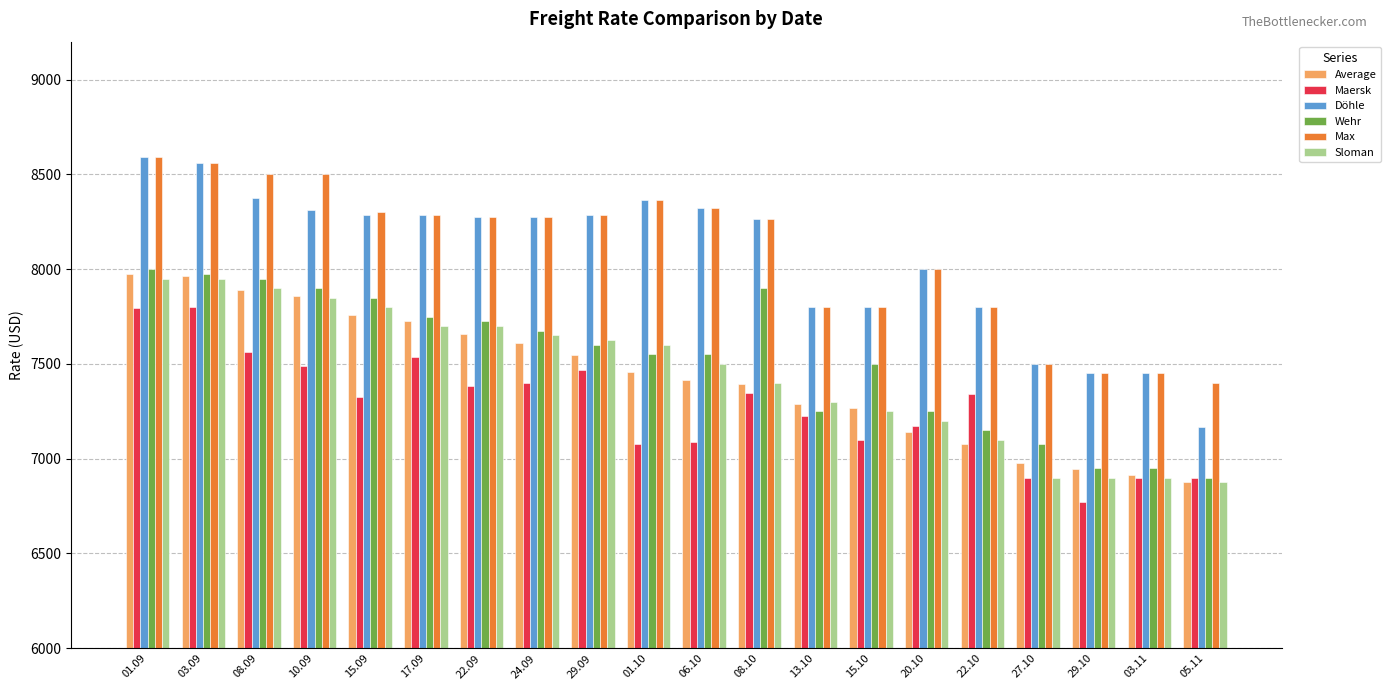

What is the difference between the Maersk values at 20.10 and 08.09?

390